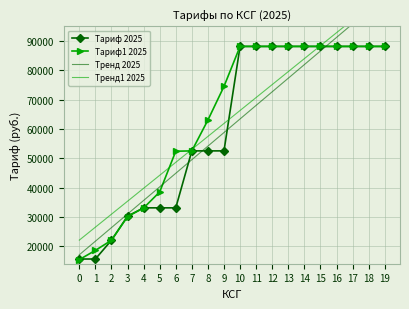

Is the value of Тариф1 2025 at 18 greater than the value of Тариф 2025 at 1?

Yes